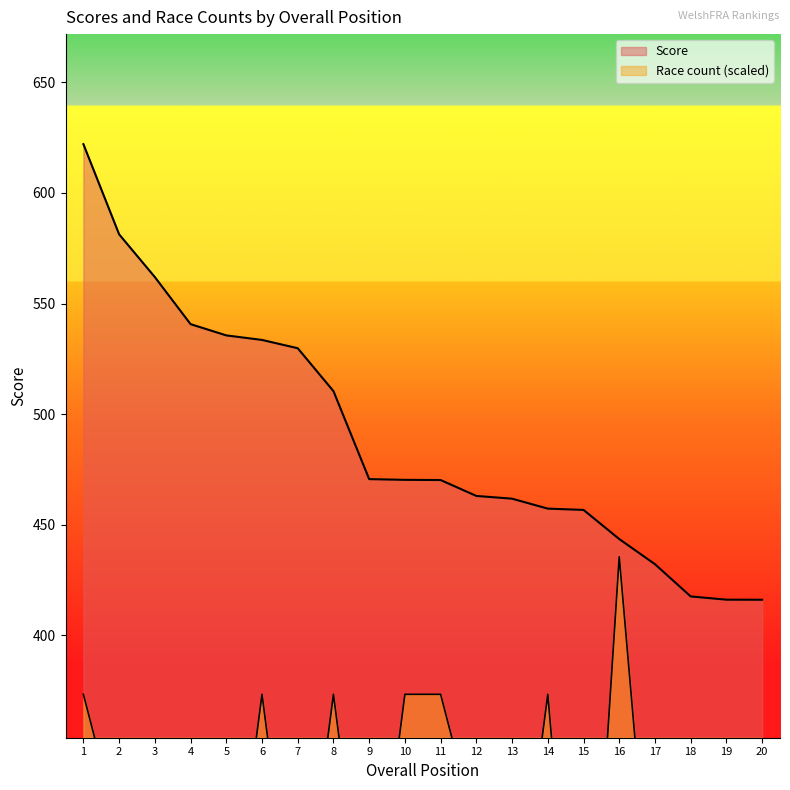

How many lines are shown in the chart?

2